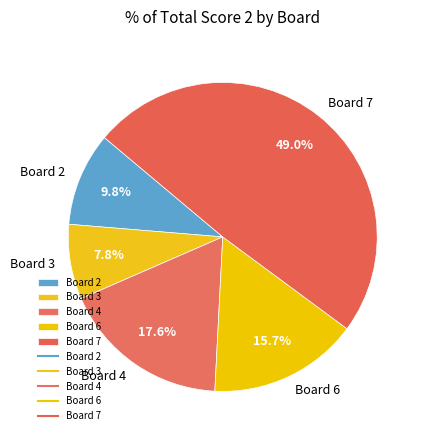

To the nearest percent, what is the average slice percentage?

20%